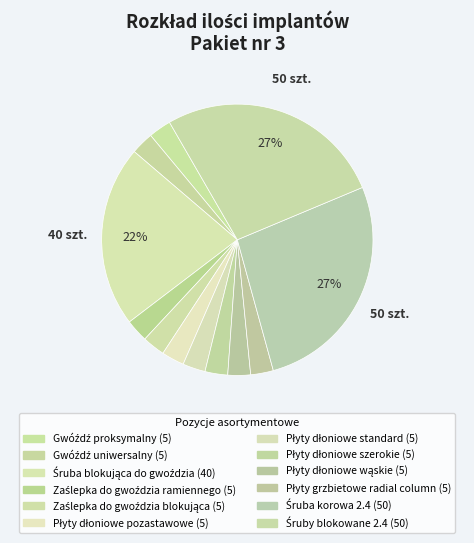

Between Śruba blokująca do gwoździa and Śruby blokowane 2.4, which is larger?

Śruby blokowane 2.4